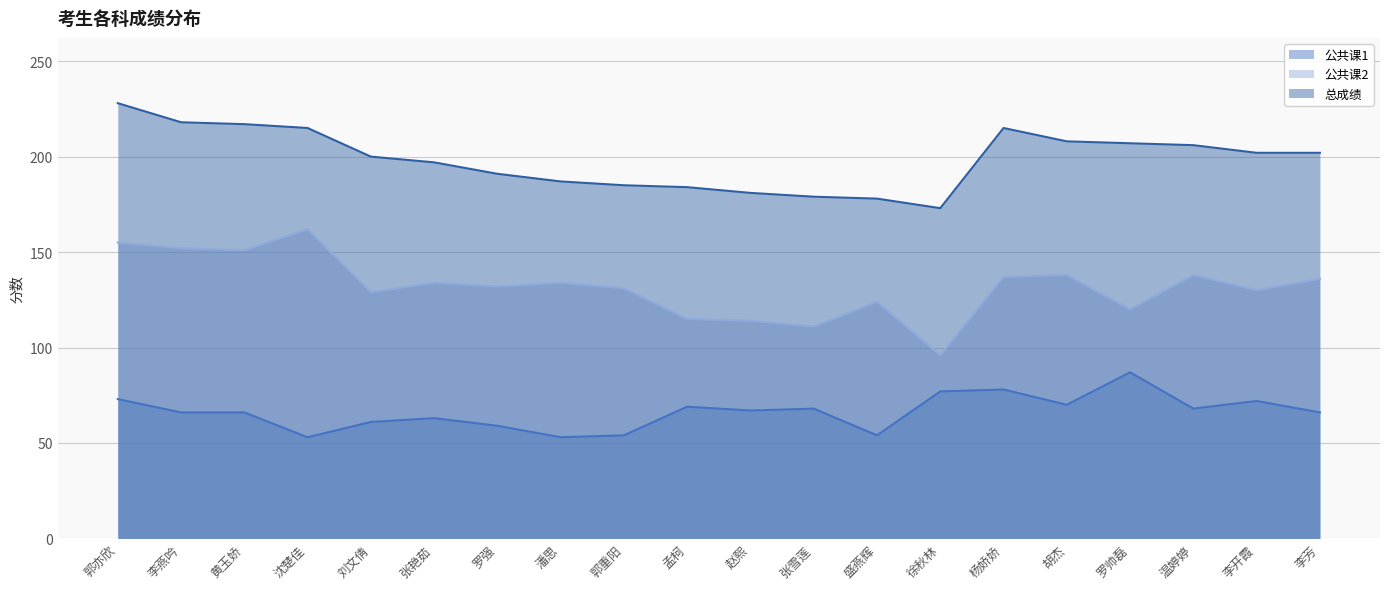

Reading left to right, list all the values displayed in this chart.

公共课1: 郭亦欣=73	李燕吟=66	黄玉娇=66	沈楚佳=53	刘文倩=61	张艳茹=63	罗强=59	潘思=53	郭重阳=54	孟柯=69	赵熙=67	张雪莲=68	盛燕辉=54	徐秋林=77	杨娇娇=78	胡杰=70	罗帅磊=87	温婷婷=68	李开霞=72	李芳=66
公共课2: 郭亦欣=155	李燕吟=152	黄玉娇=151	沈楚佳=162	刘文倩=129	张艳茹=134	罗强=132	潘思=134	郭重阳=131	孟柯=115	赵熙=114	张雪莲=111	盛燕辉=124	徐秋林=96	杨娇娇=137	胡杰=138	罗帅磊=120	温婷婷=138	李开霞=130	李芳=136
总成绩: 郭亦欣=228	李燕吟=218	黄玉娇=217	沈楚佳=215	刘文倩=200	张艳茹=197	罗强=191	潘思=187	郭重阳=185	孟柯=184	赵熙=181	张雪莲=179	盛燕辉=178	徐秋林=173	杨娇娇=215	胡杰=208	罗帅磊=207	温婷婷=206	李开霞=202	李芳=202